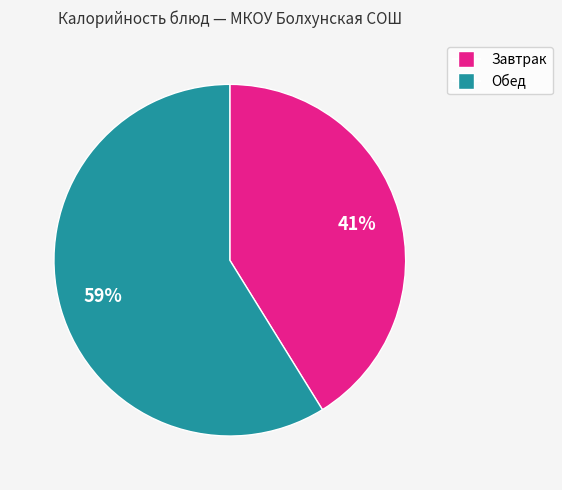

Does any single category account for the majority?

Yes